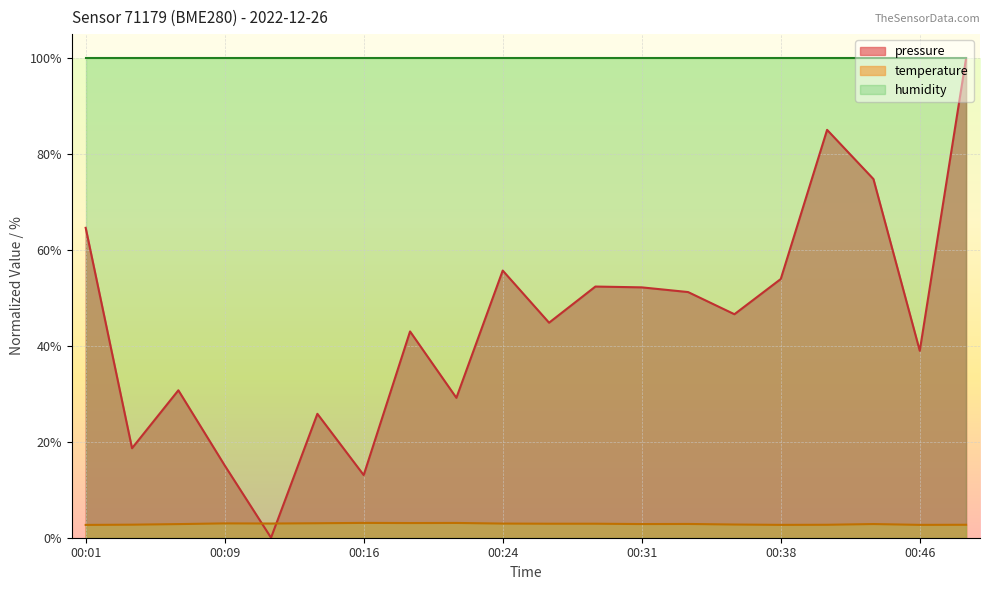

The value of temperature at 00:31 is 2.9. True or false?

True